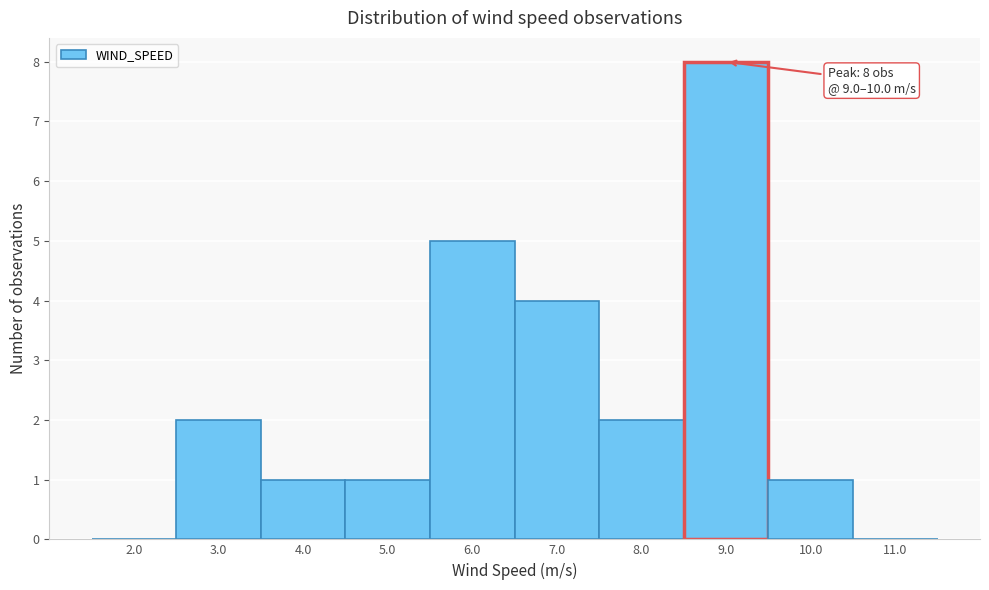

Reading right to left, transcribe all the data shown in this chart.

11.0=0	10.0=1	9.0=8	8.0=2	7.0=4	6.0=5	5.0=1	4.0=1	3.0=2	2.0=0